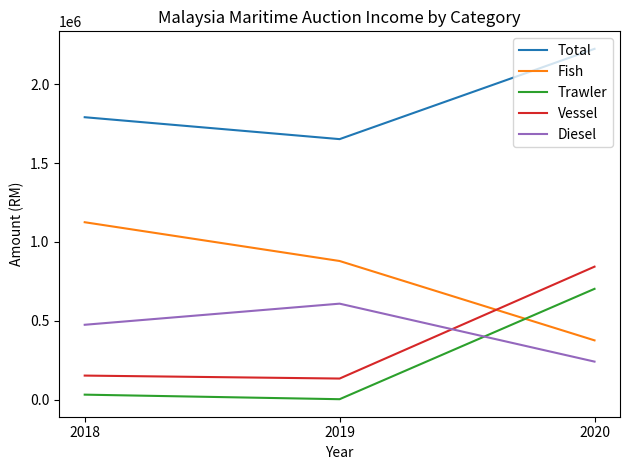

What is the total value across all series at 2019?

3276276.5